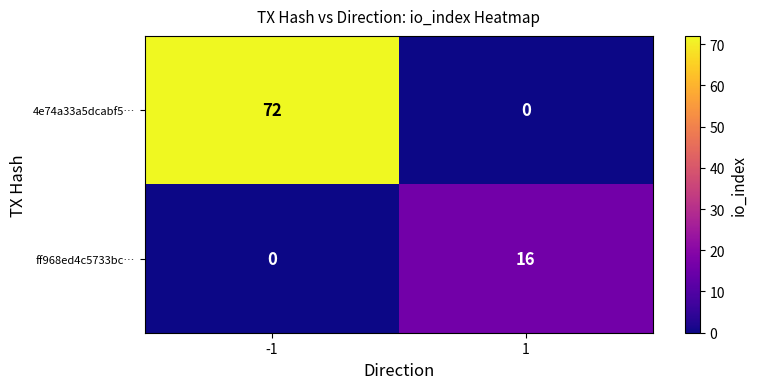

How many series are shown in this chart?

2